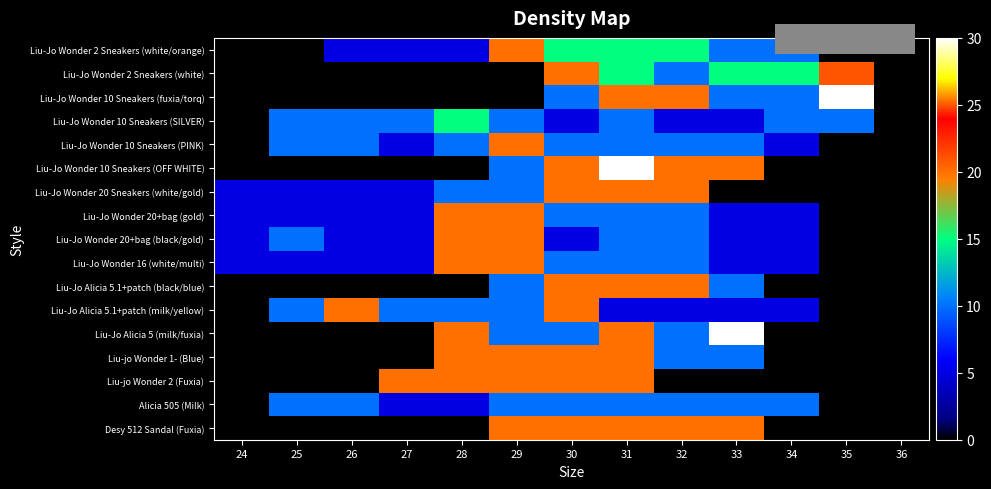

At which category is the sum across all series the highest?

31